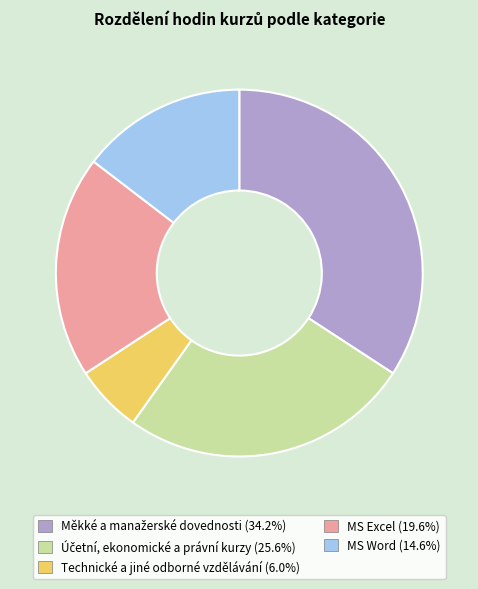

Is there a majority slice in this chart?

No